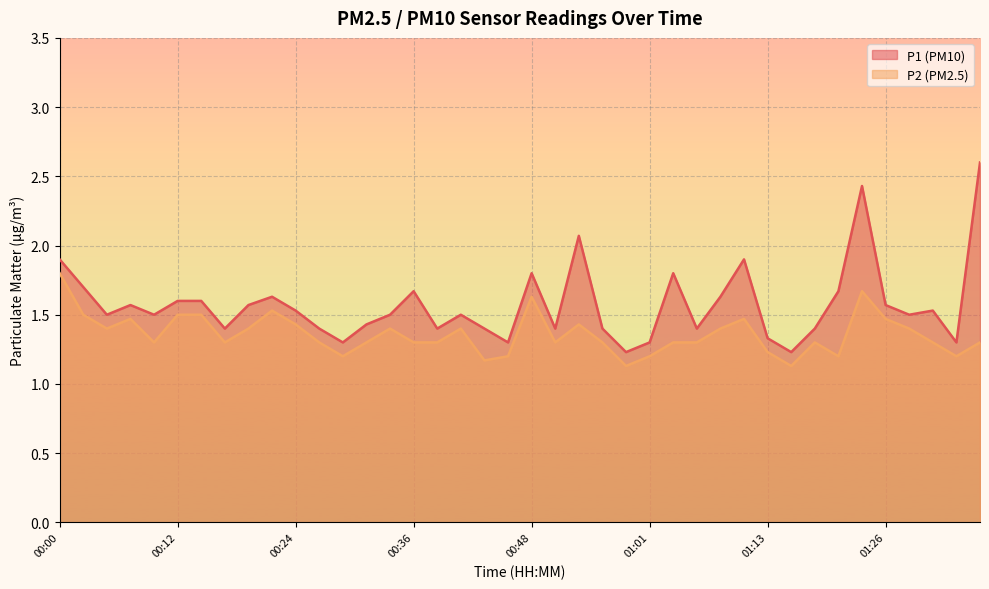

True or false: P1 and P2 cross at least once.

False